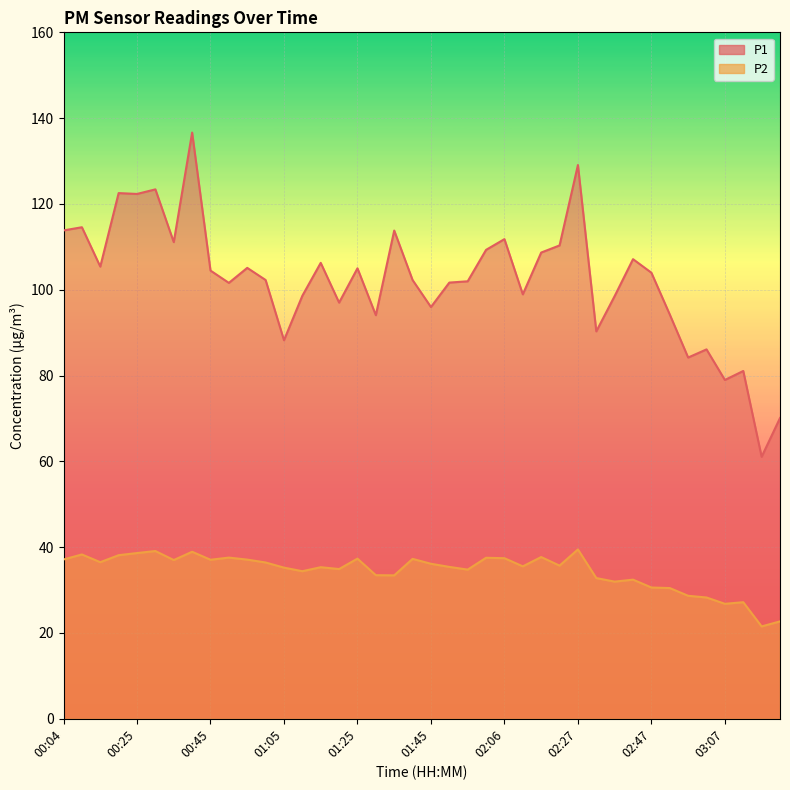

In P1, how many points are lower than both neighbors (excluding endpoints)?

13